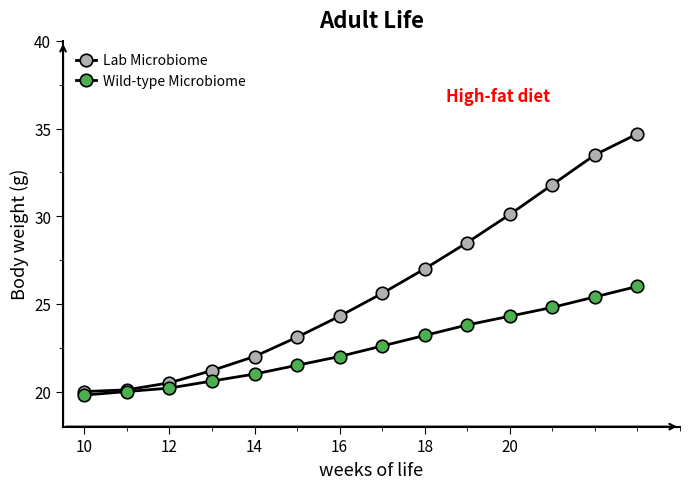

What is the average value of the Wild-type Microbiome series?

22.5